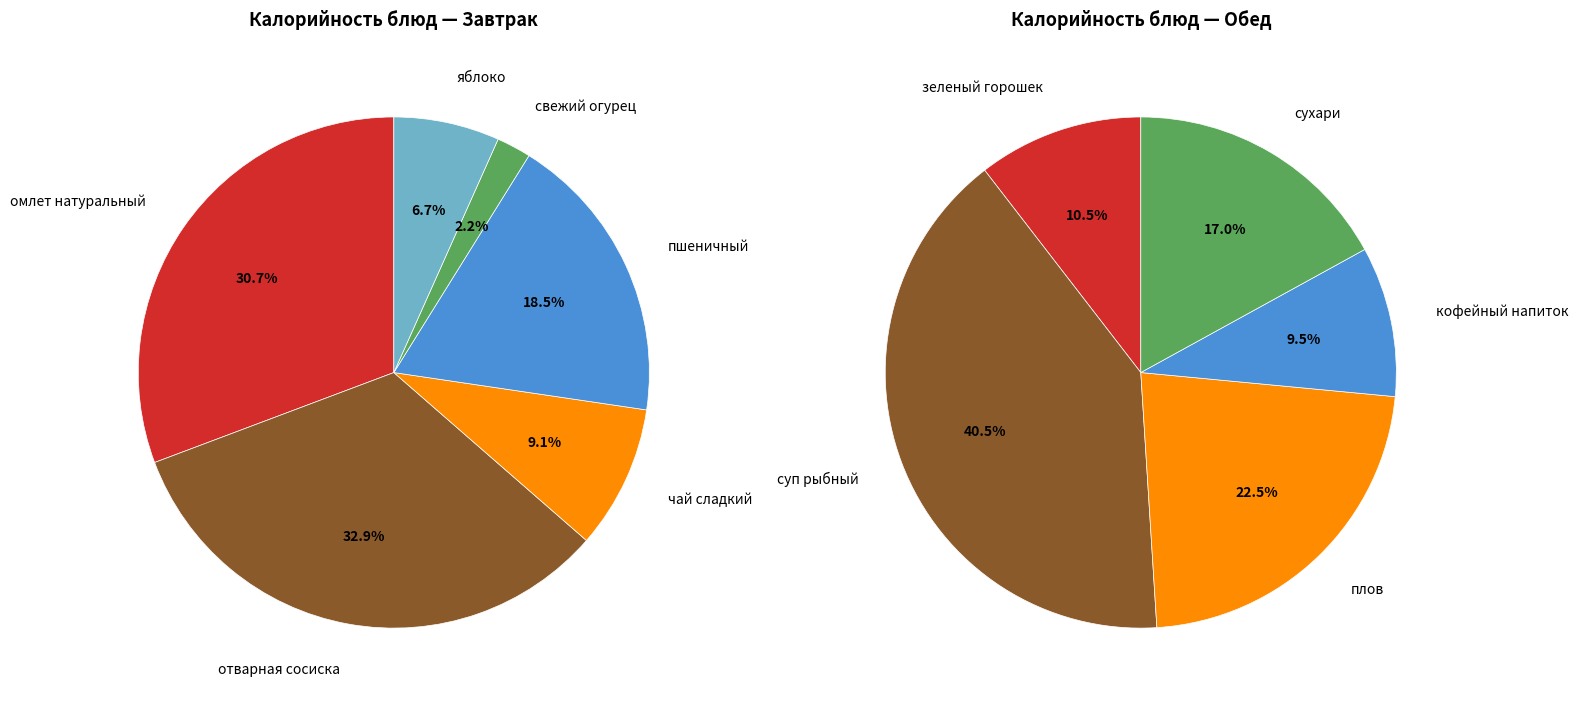

True or false: яблоко accounts for 11% of the total.

False